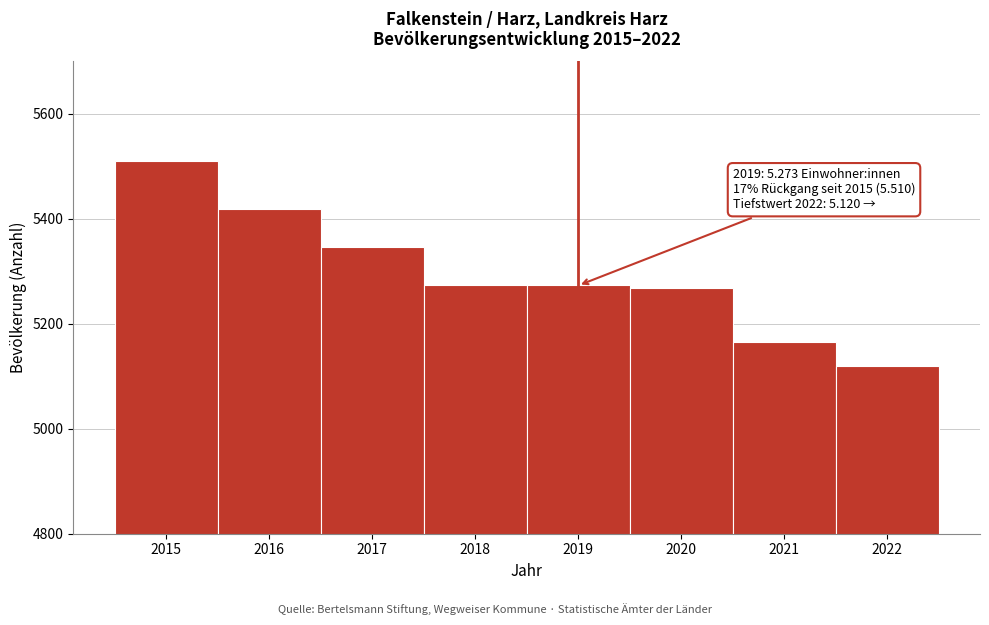

What is the value of the 2nd bar from the left?

5419